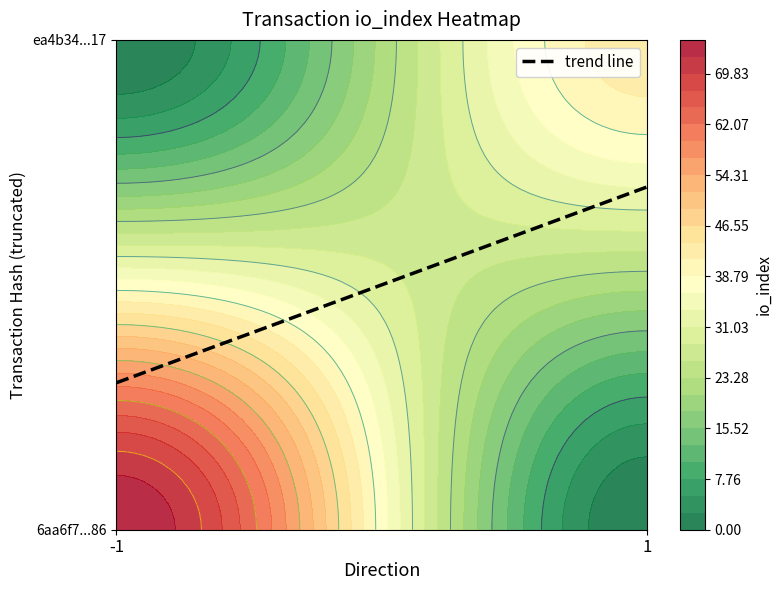

How many values in 6aa6f7c1e2e675b1805c1e558d7aa518240be86 are above zero?

1